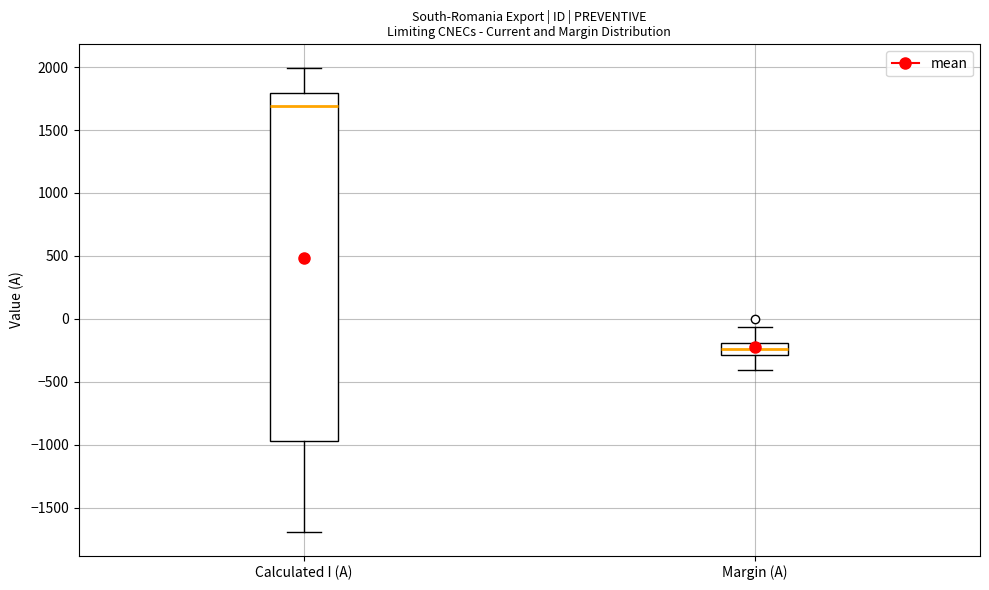

Comparing the boxes themselves (not the whiskers), which one is the tallest?

Calculated I (A)